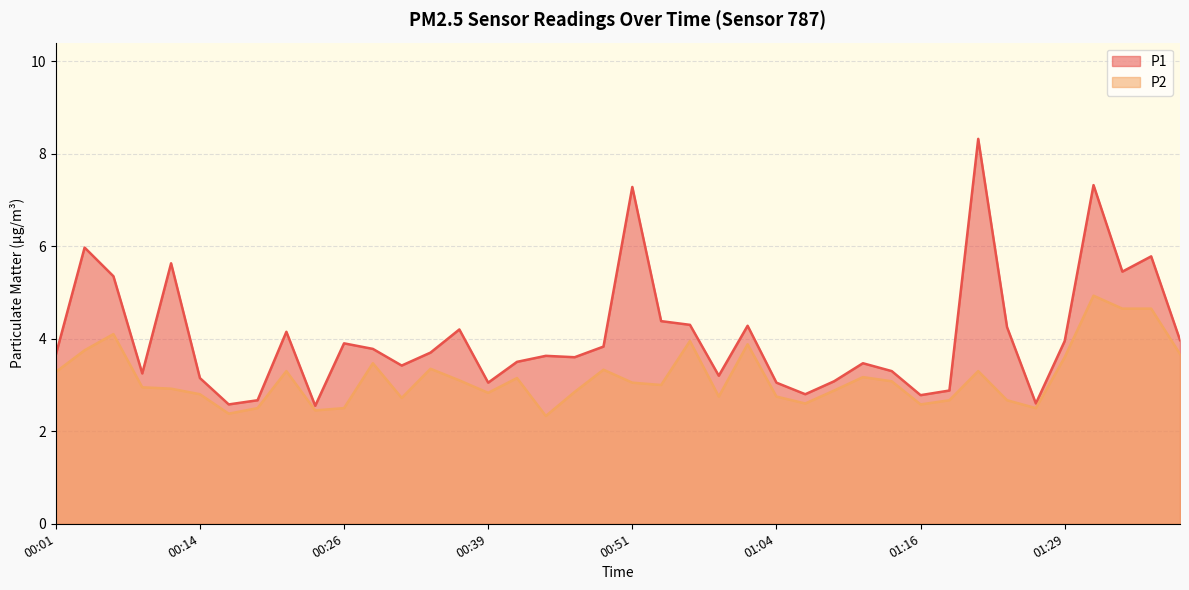

What is the difference between the maximum and minimum values in the P2 series?

2.6